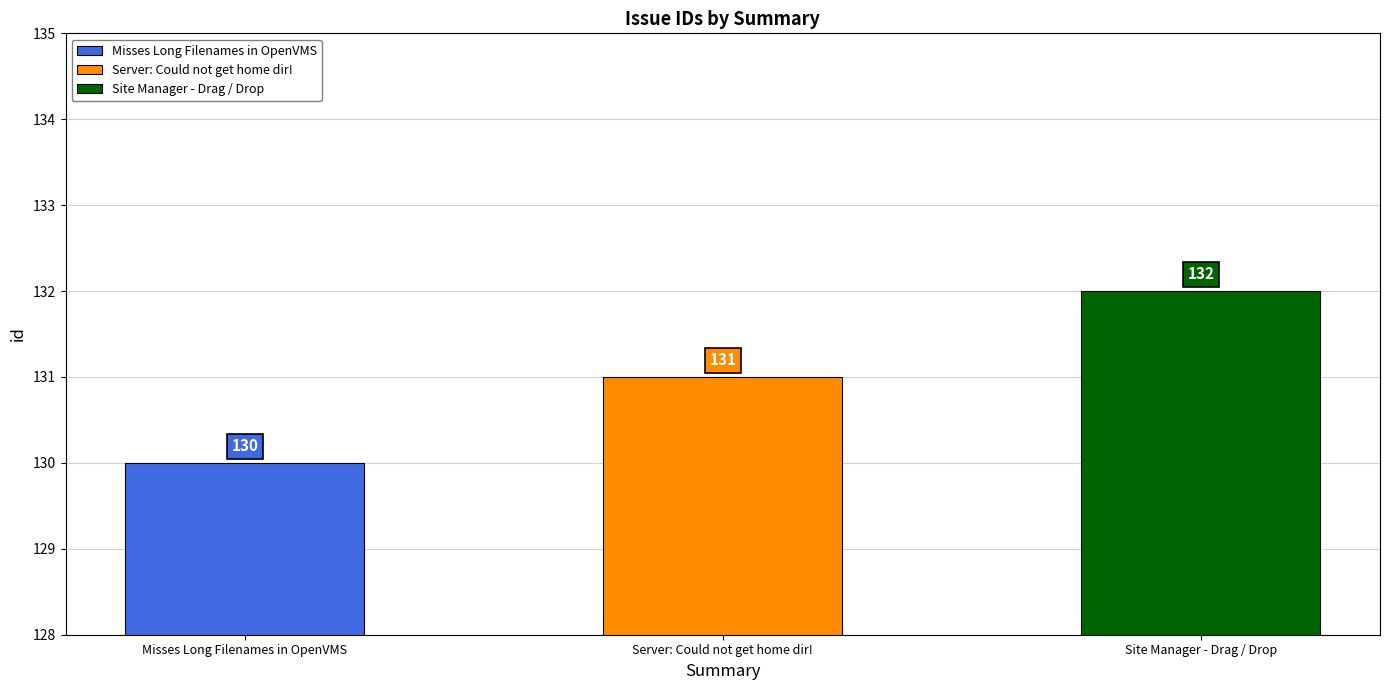

Reading left to right, extract all data points from this chart.

130	131	132